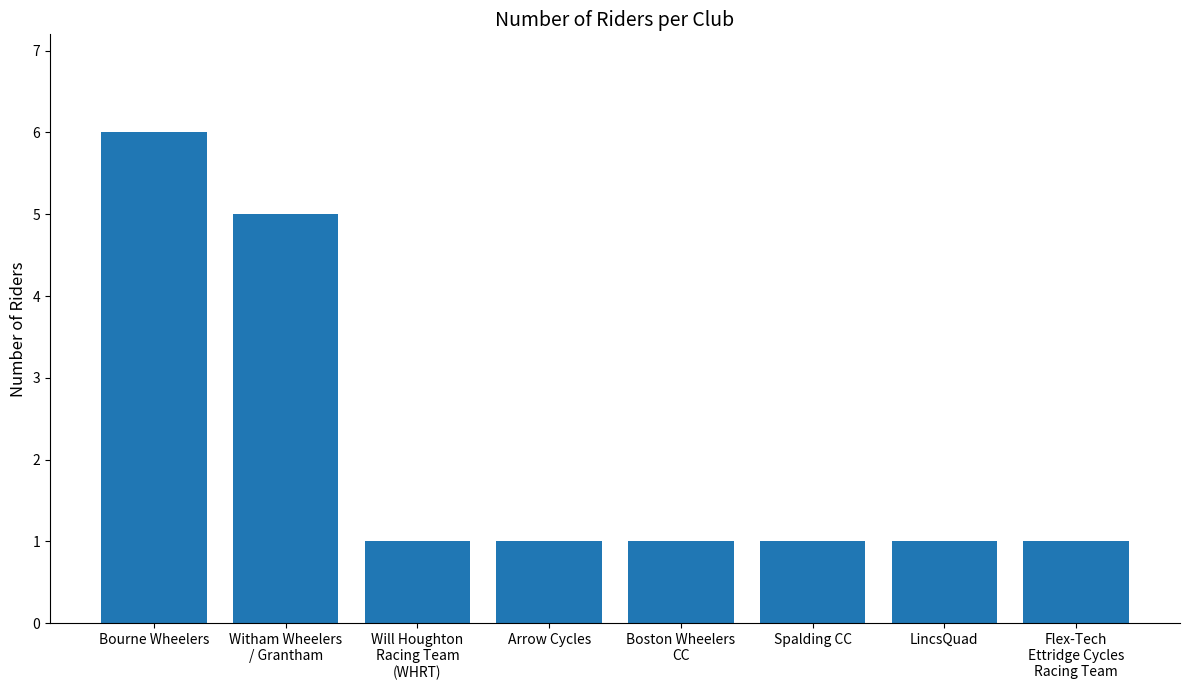

Is it true that the value at Bourne Wheelers is 10?

False